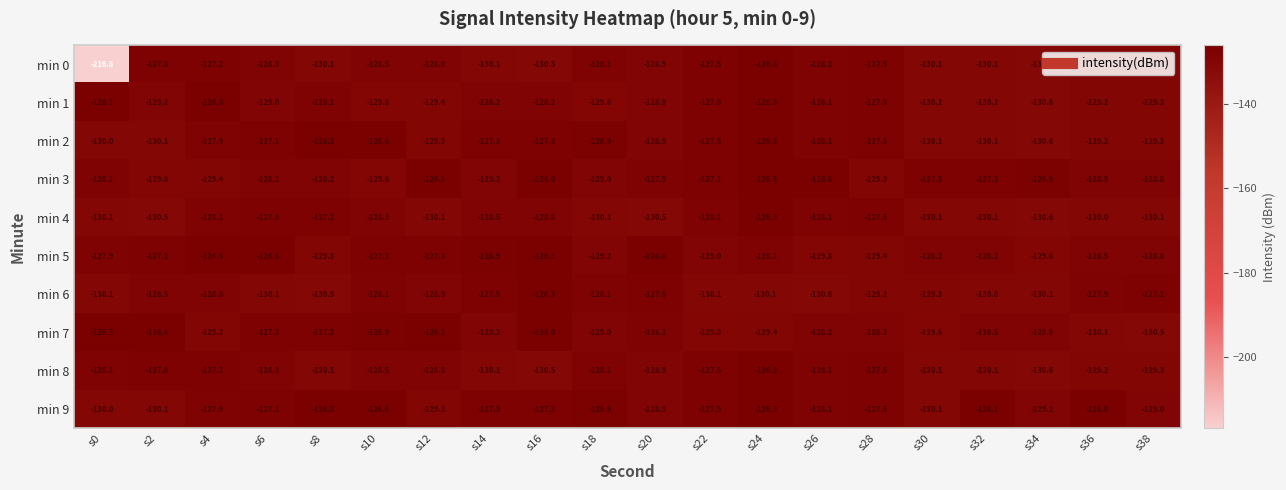

What value does the min 0 series have at s8?

-130.1